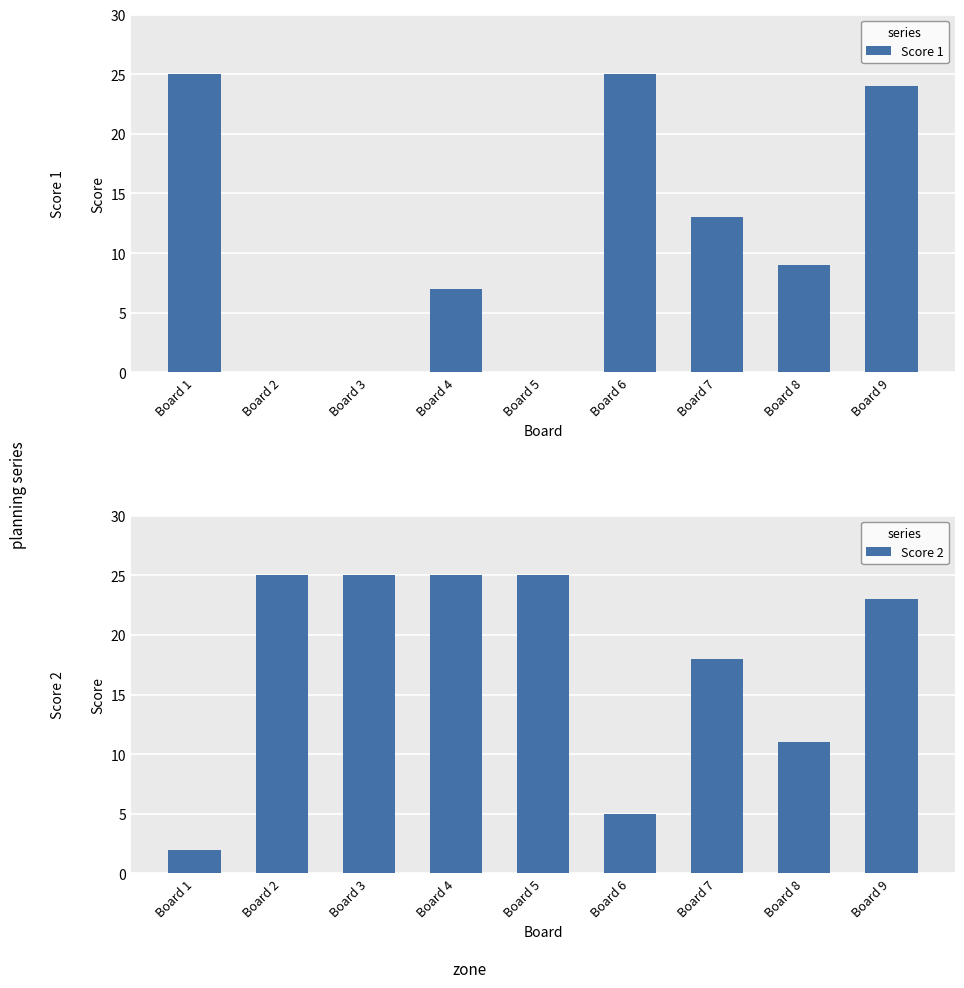

Reading left to right, extract all data points from this chart.

Score 1: 25	0	0	7	0	25	13	9	24
Score 2: 2	25	25	25	25	5	18	11	23